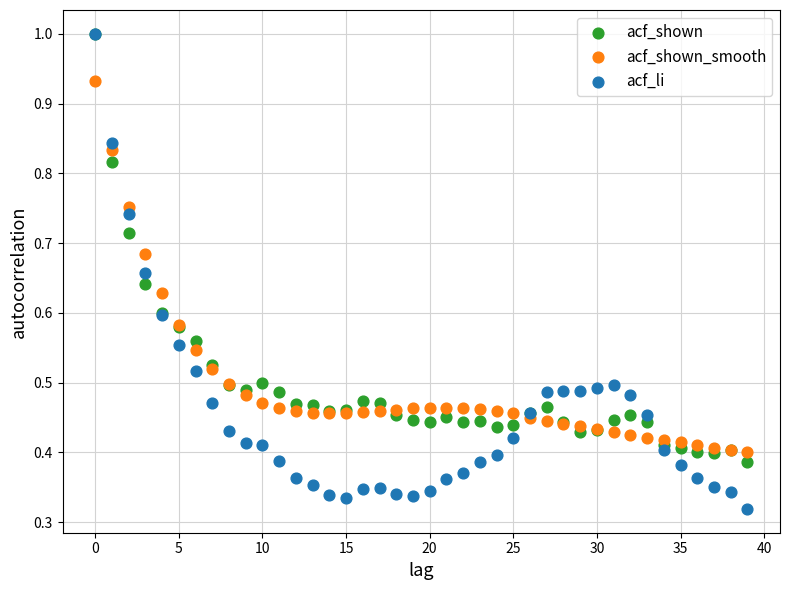

Which series reaches the minimum Y coordinate?

acf_li